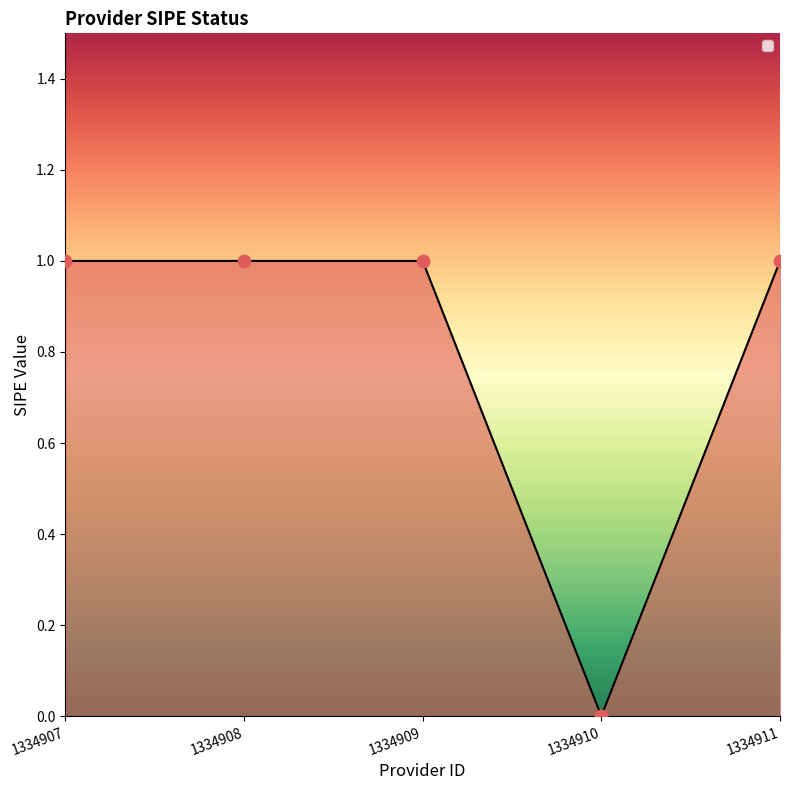

Approximately how many times larger is the value at 1334911 compared to 1334908?

1.0